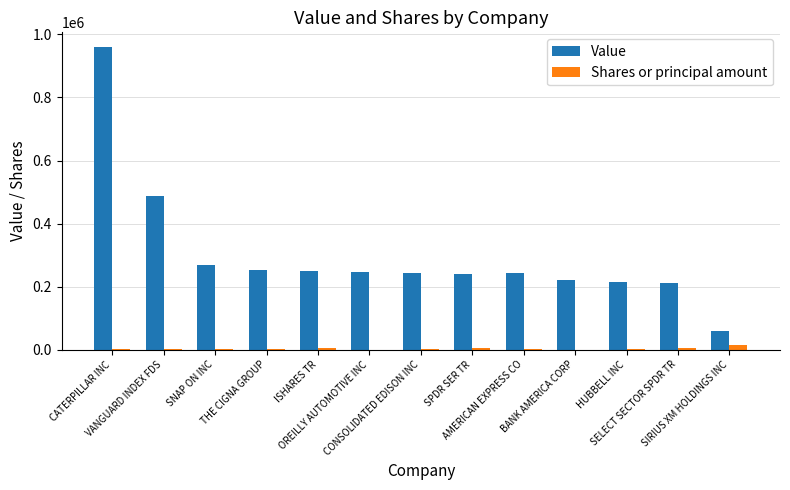

What is the maximum value shown in the chart?

958802